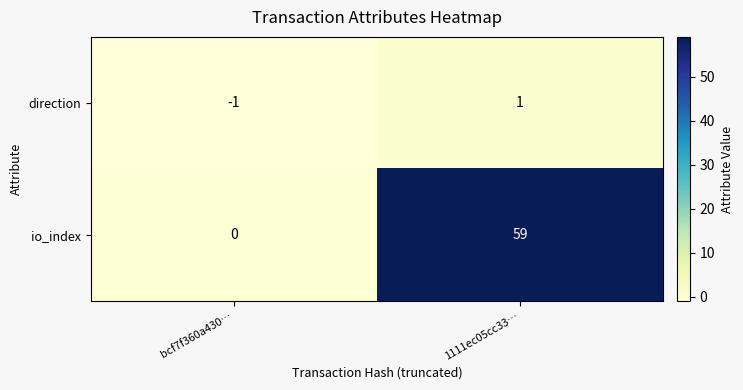

How many data points does each series have?

2